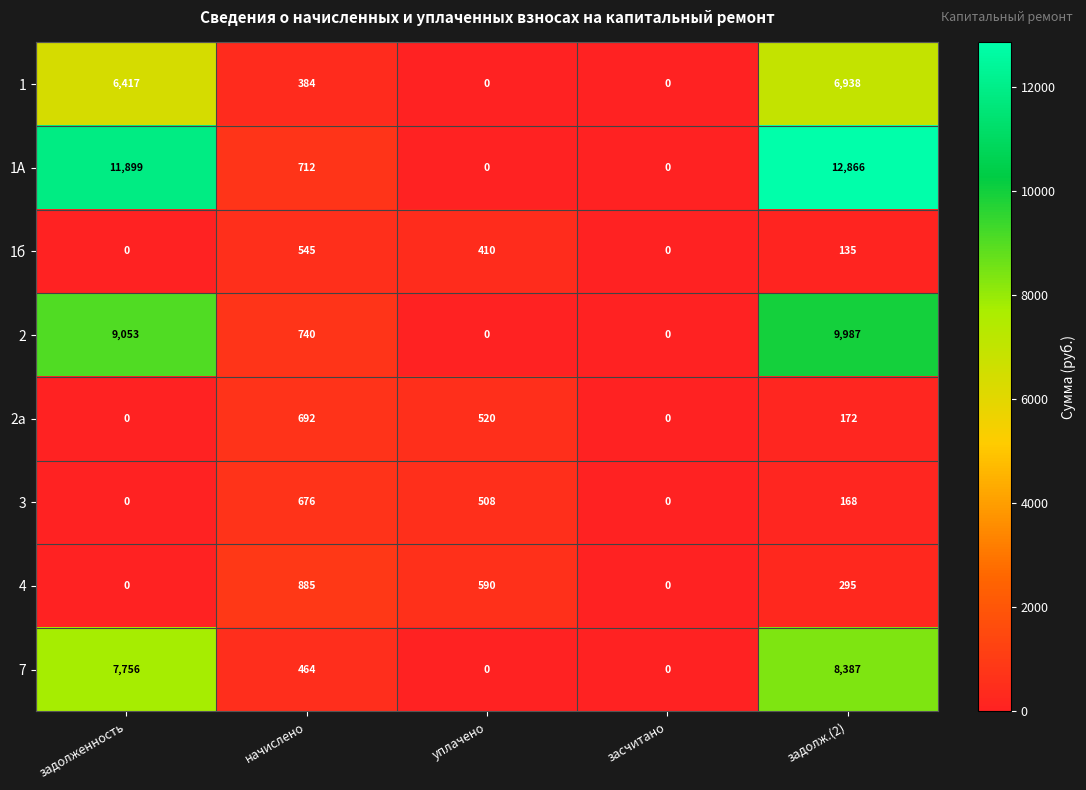

The value of 2а at задолж.(2) is 172. True or false?

True